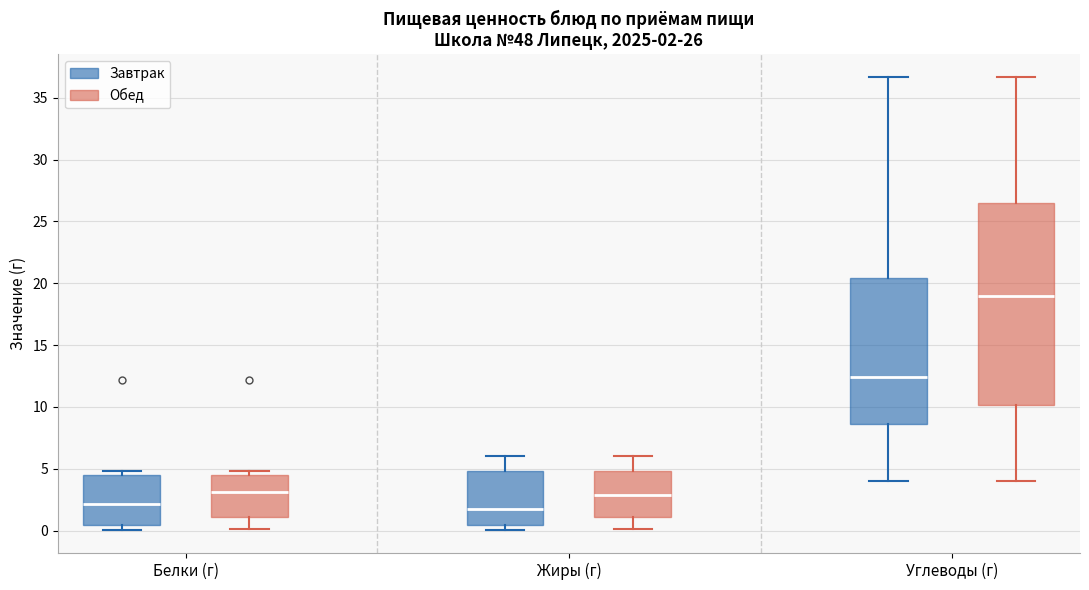

Comparing the boxes themselves (not the whiskers), which one is the tallest?

Углеводы (г) (Обед)